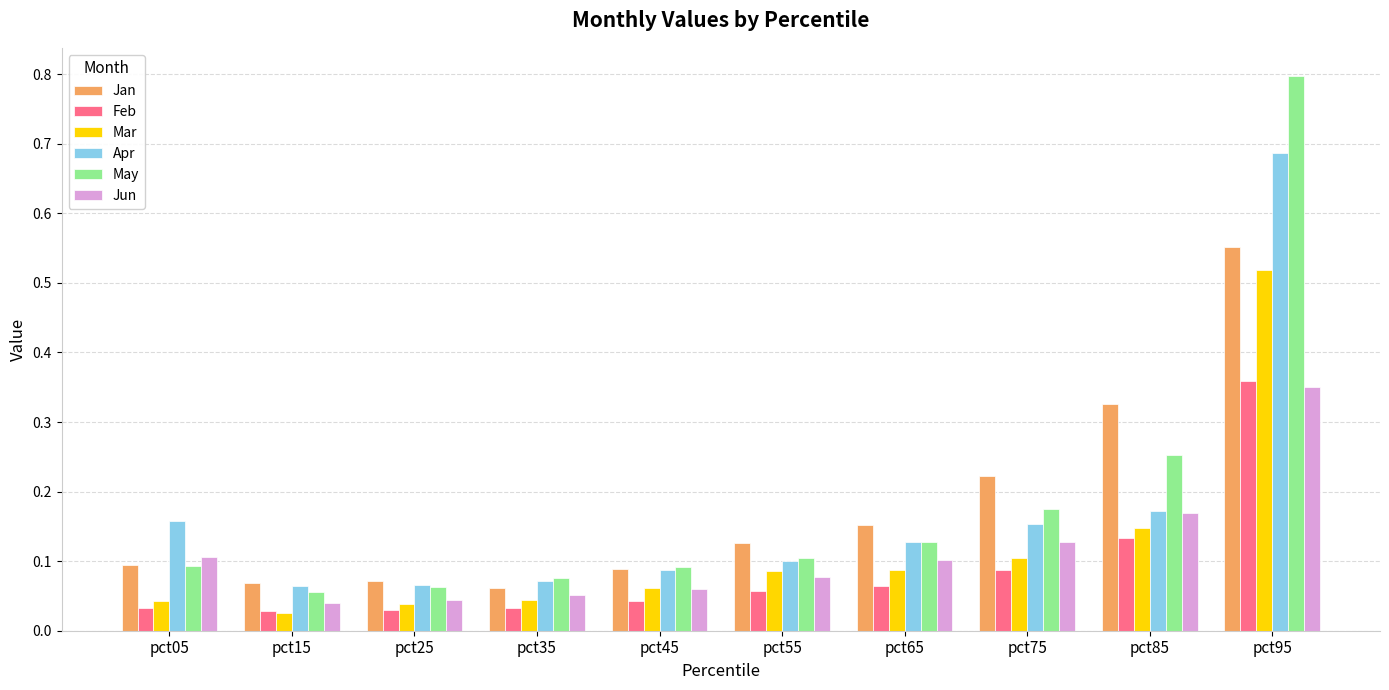

Is it true that May equals 0.1 at pct35?

True